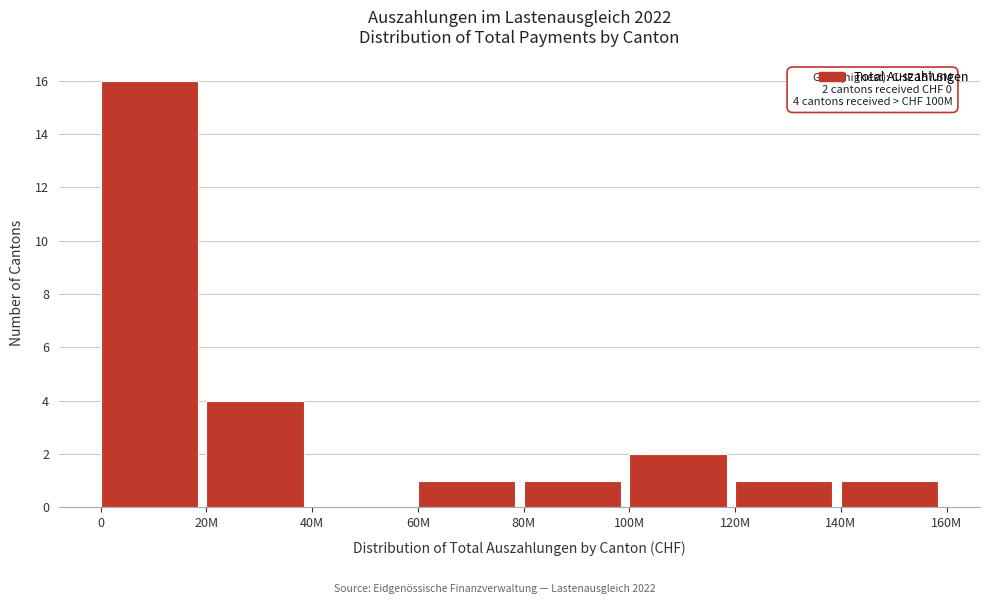

Reading right to left, what are all the values shown in this chart?

140M=1	120M=1	100M=2	80M=1	60M=1	40M=0	20M=4	0=16